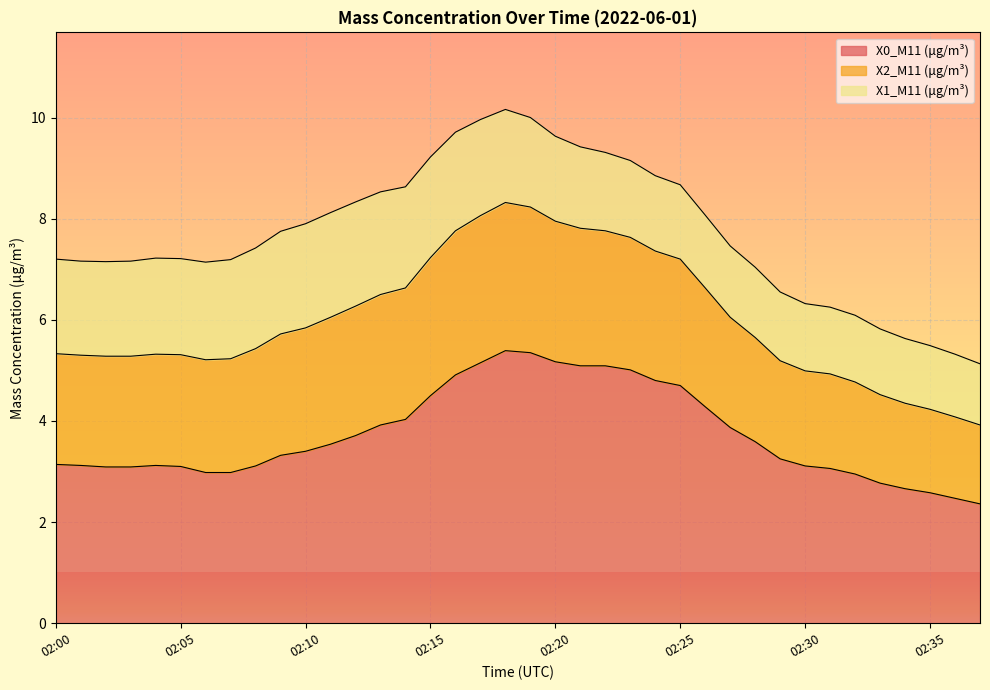

How many values in the X0_M11 (μg/m³) series exceed 3?

30